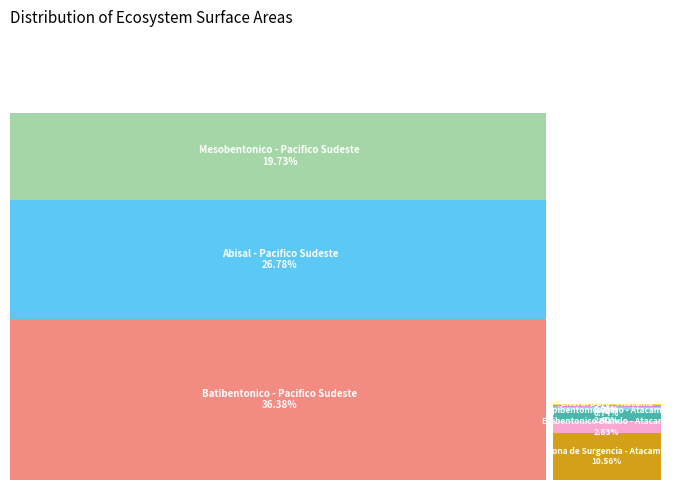

Does any single category account for the majority?

No